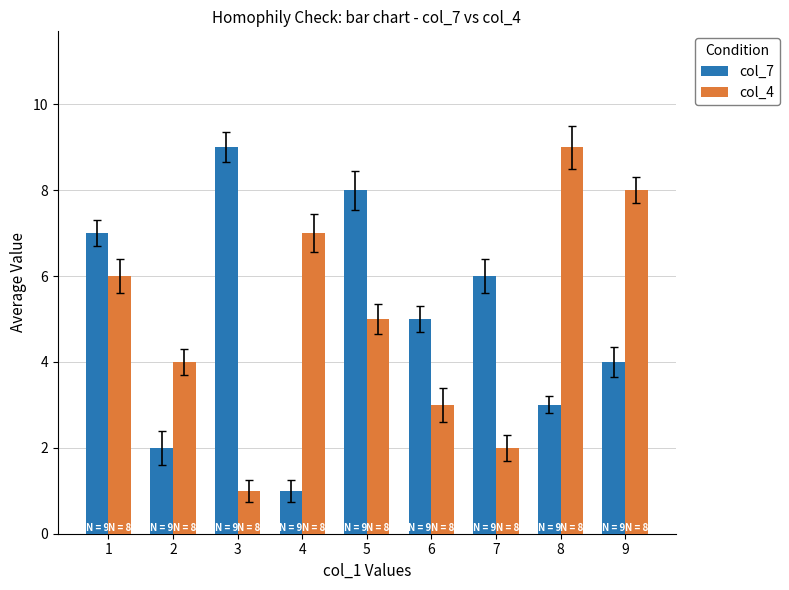

Reading left to right, transcribe all the data shown in this chart.

col_7: 1=7	2=2	3=9	4=1	5=8	6=5	7=6	8=3	9=4
col_4: 1=6	2=4	3=1	4=7	5=5	6=3	7=2	8=9	9=8